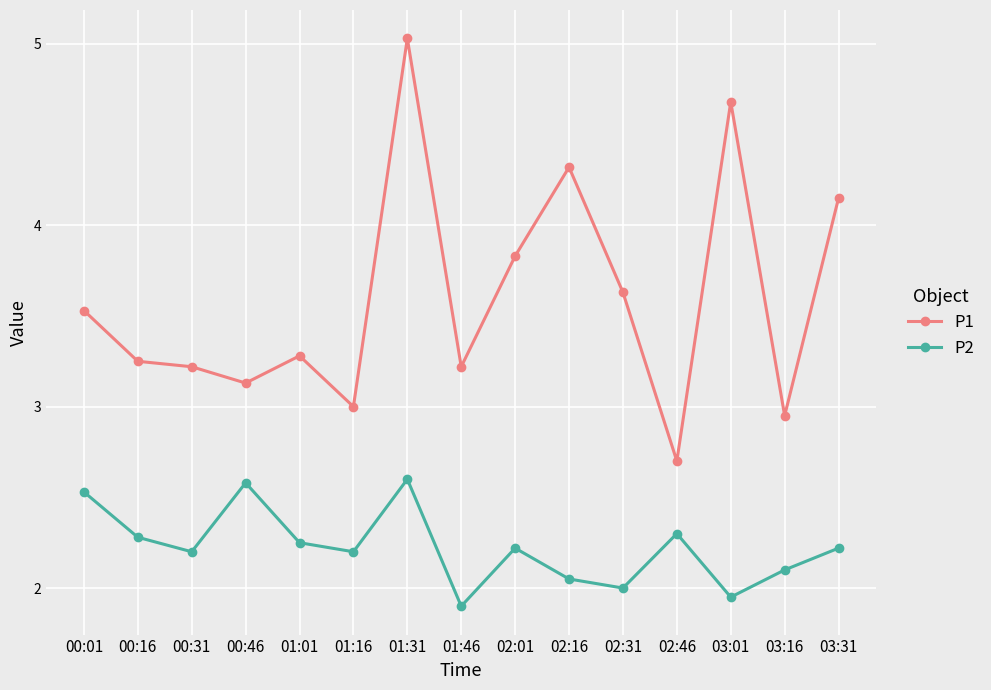

What are all the series names shown in the legend?

P1, P2